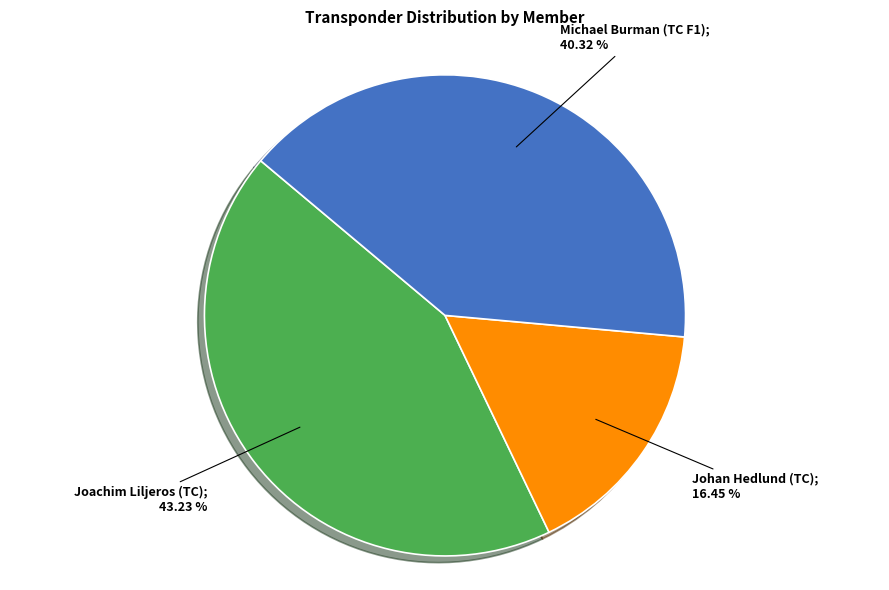

Is there a majority slice in this chart?

No